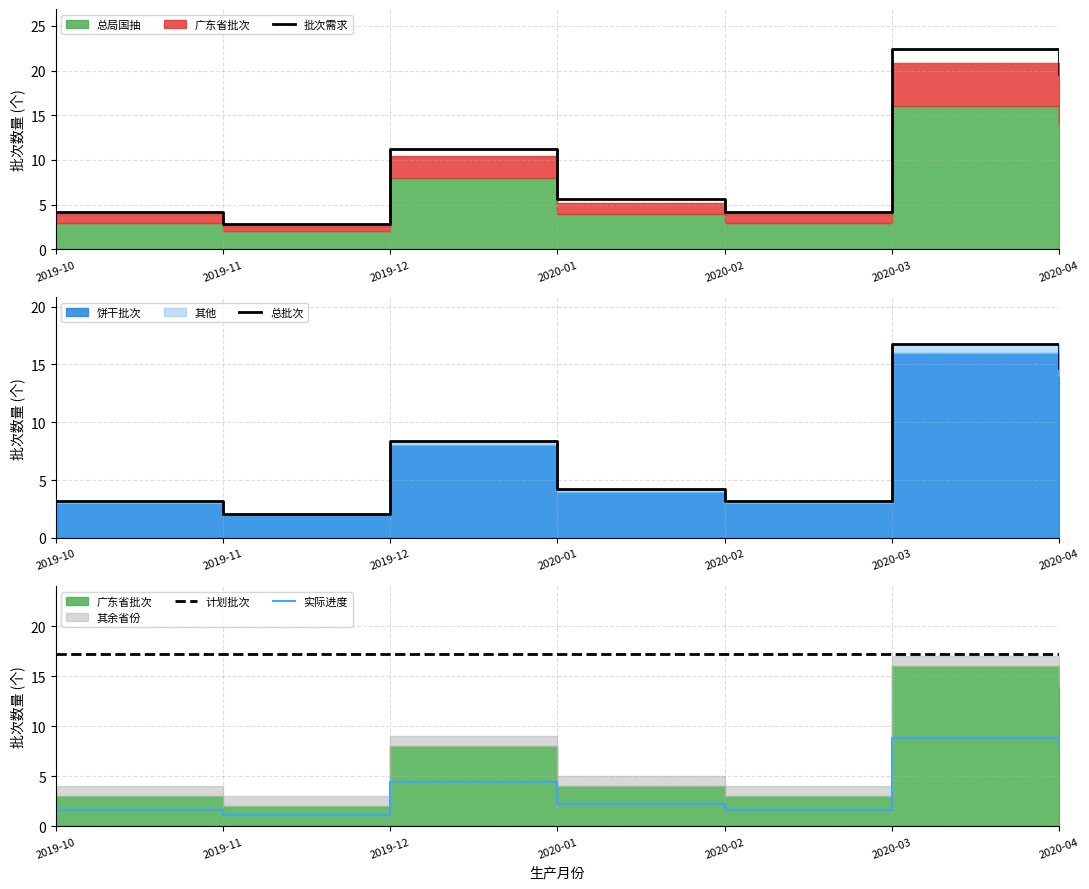

What is the average value of the 总批次 series?

7.5